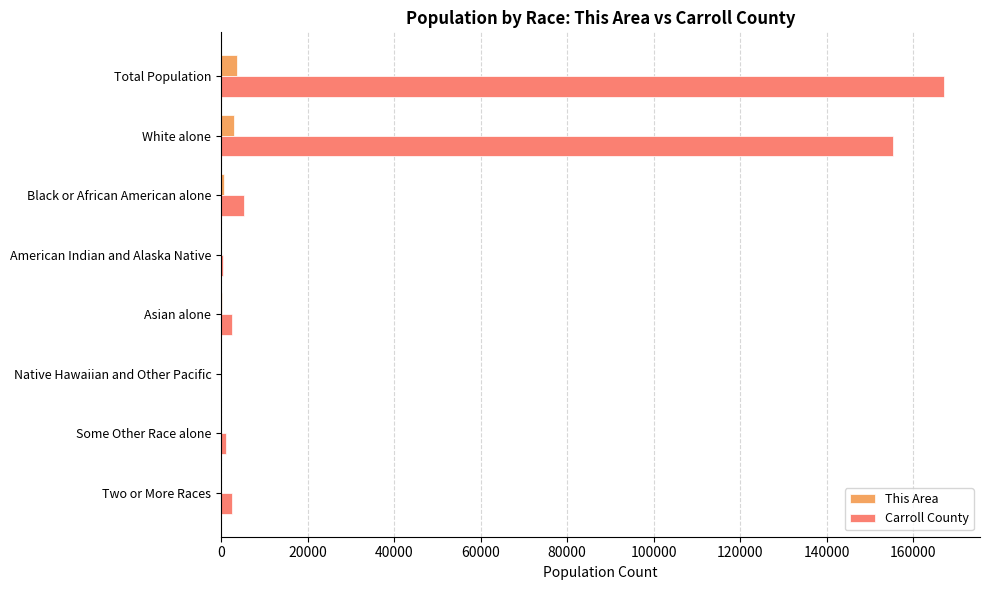

Between Total Population and American Indian and Alaska Native, which series saw the biggest shift?

Carroll County